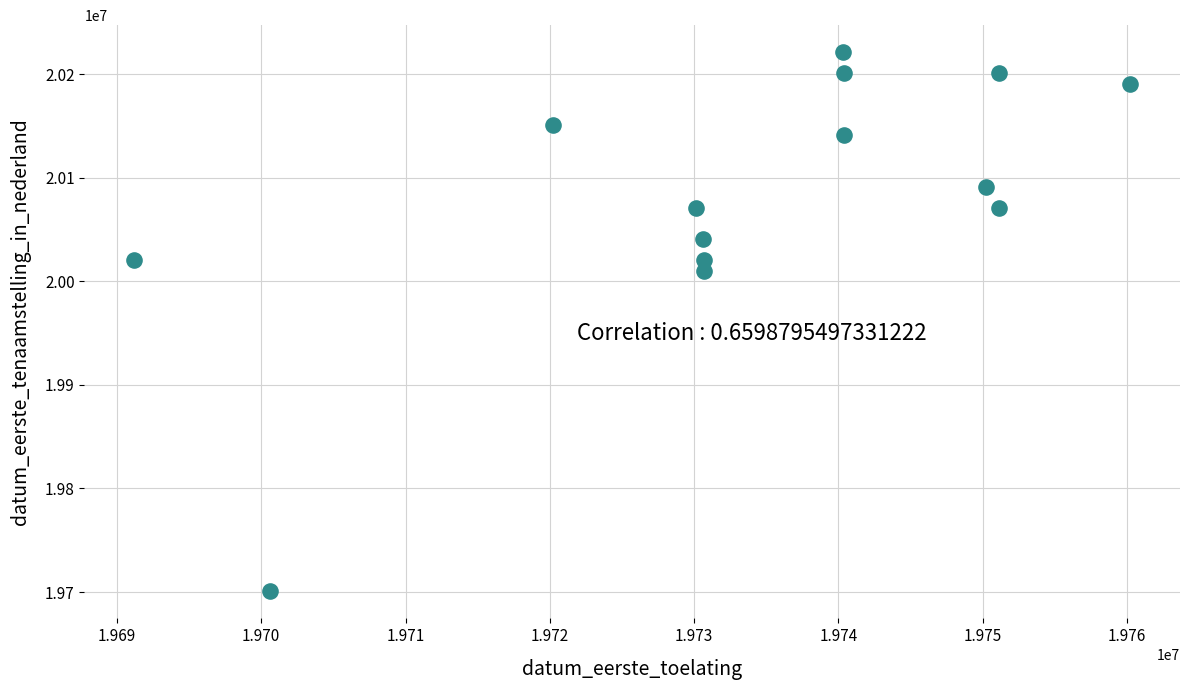

What is the range of X values (max minus min)?

69025